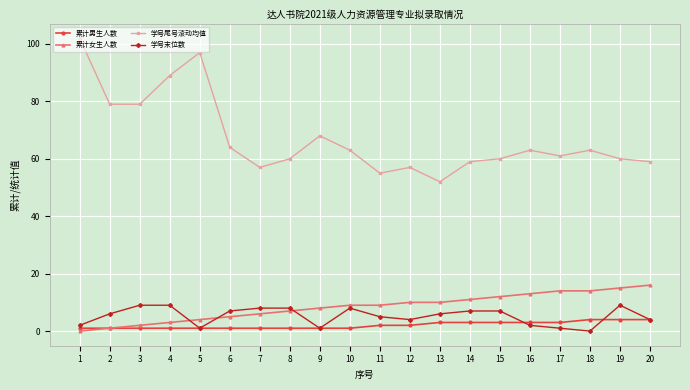

What is the value of the 学号末位数 point at the 14th from the left?

7